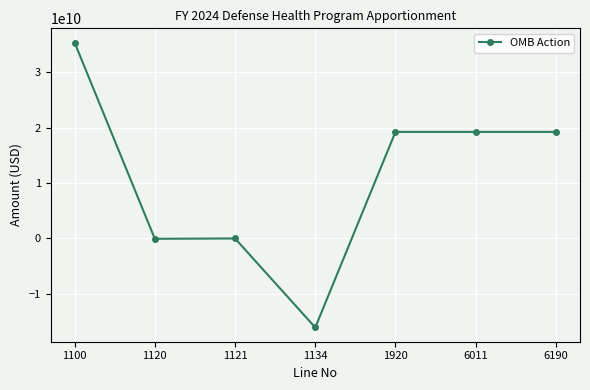

What is the greatest value displayed?

35407031000